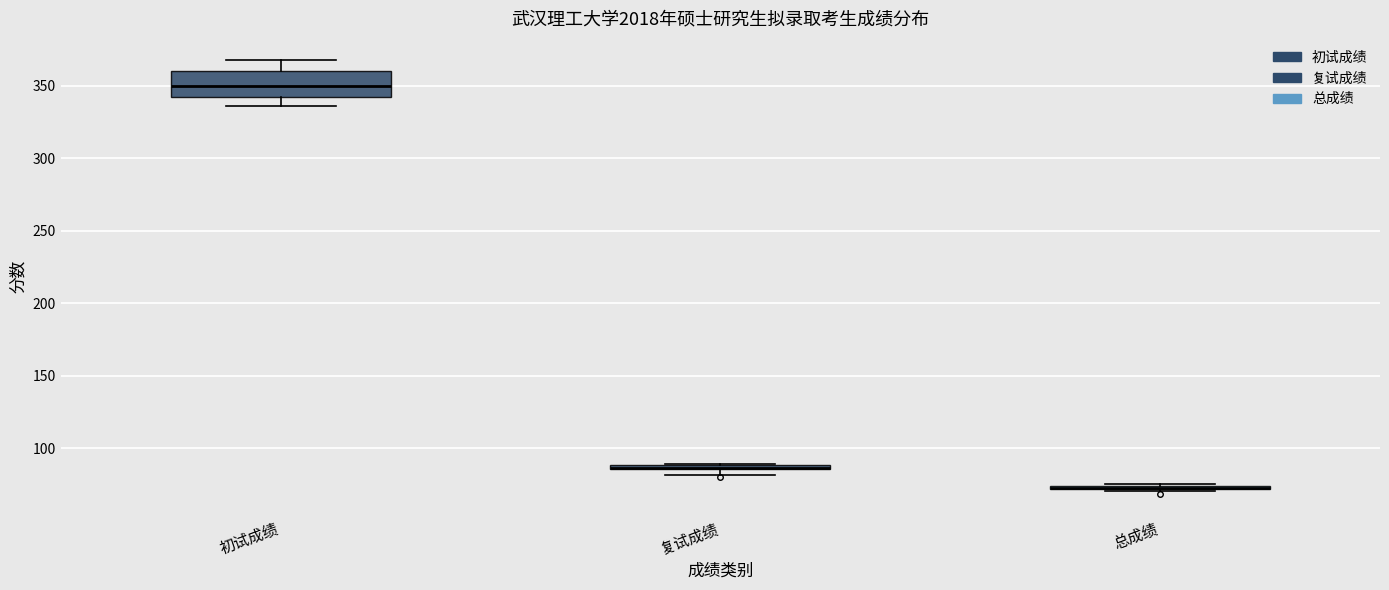

Which box is the tallest, from its lower edge to its upper edge?

初试成绩